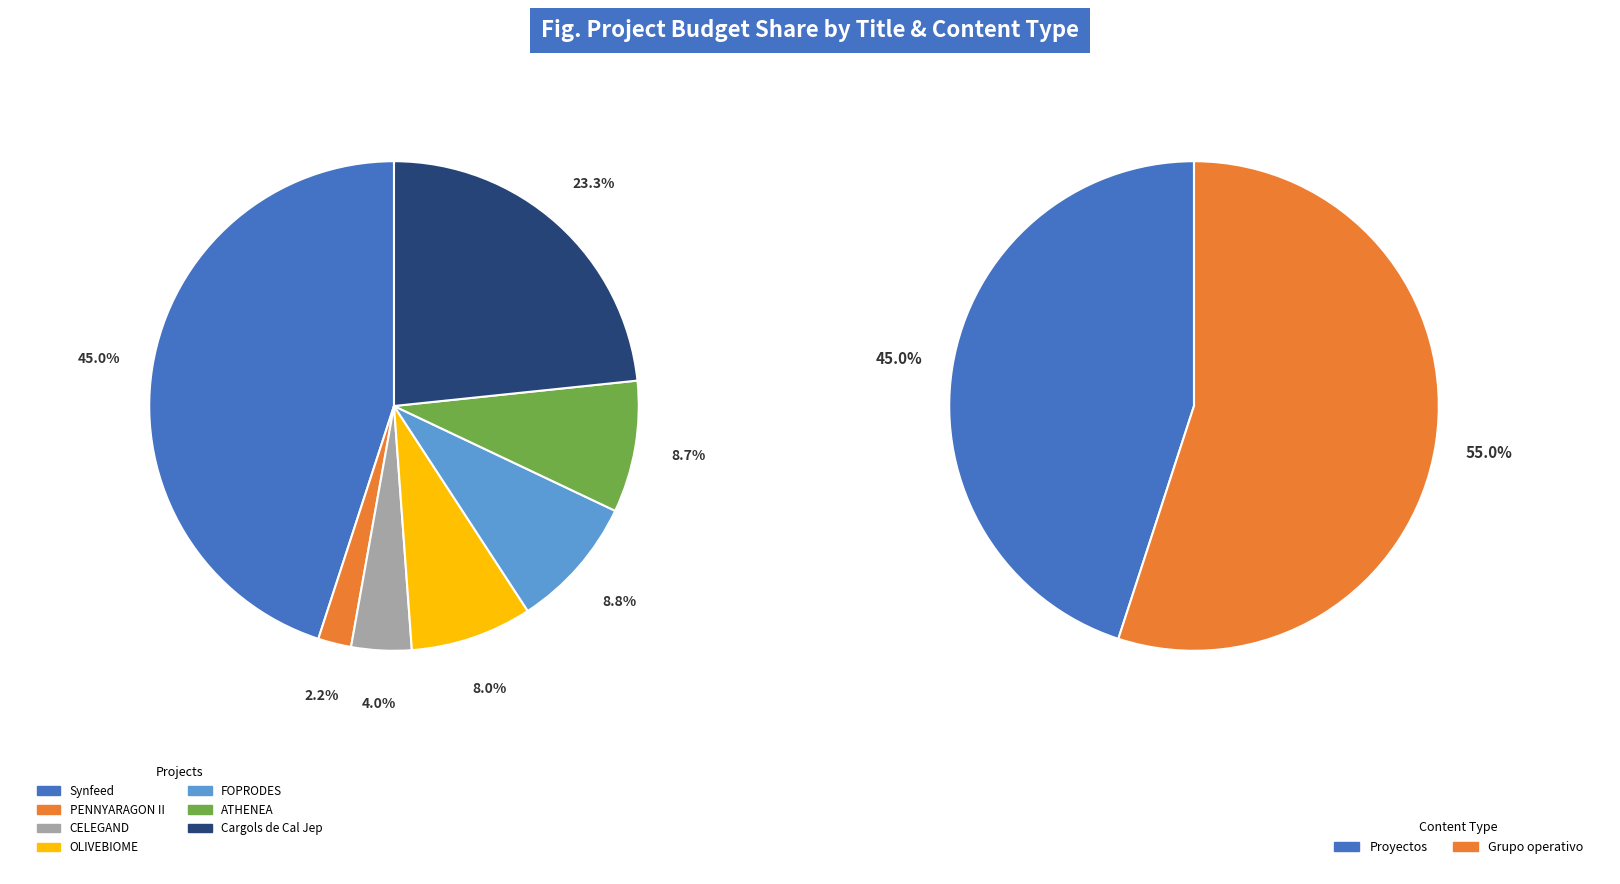

Is OLIVEBIOME the majority of the pie?

No